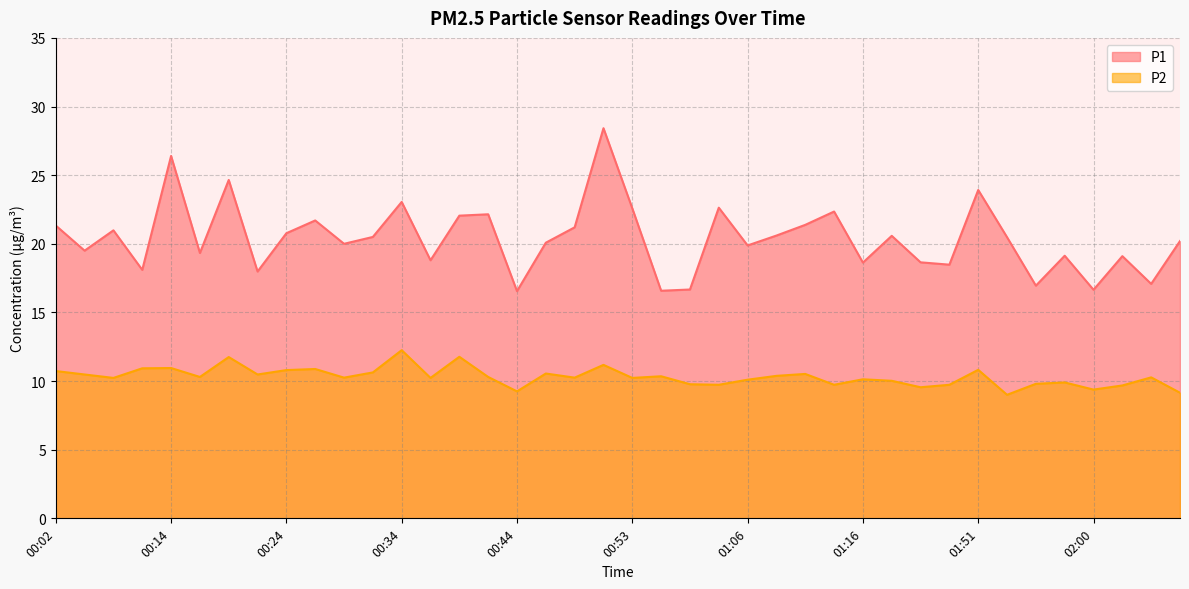

Is the value of P2 at 01:58 greater than the value of P1 at 02:11?

No